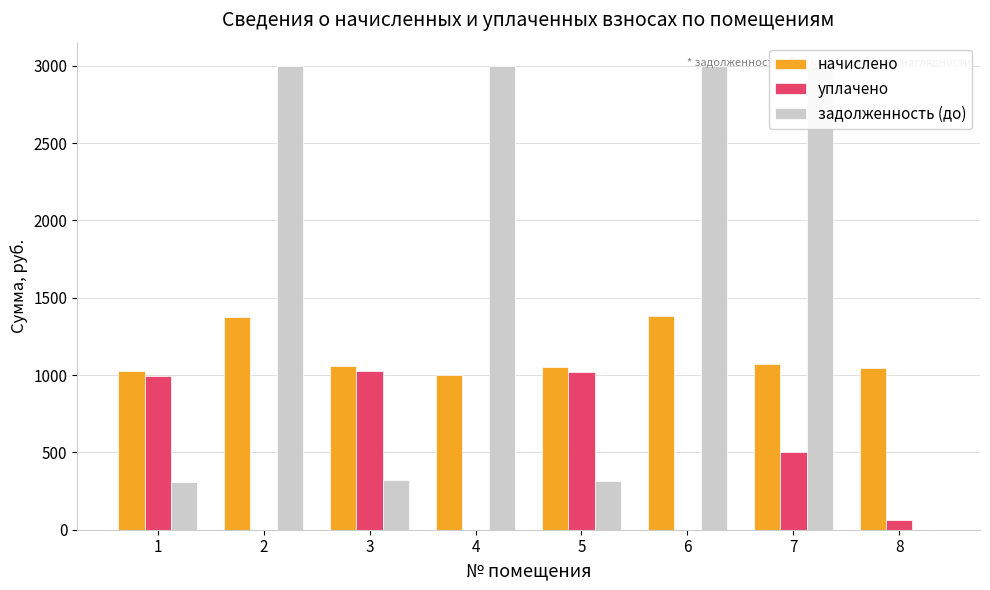

What is the sum of all начислено values?

9019.4